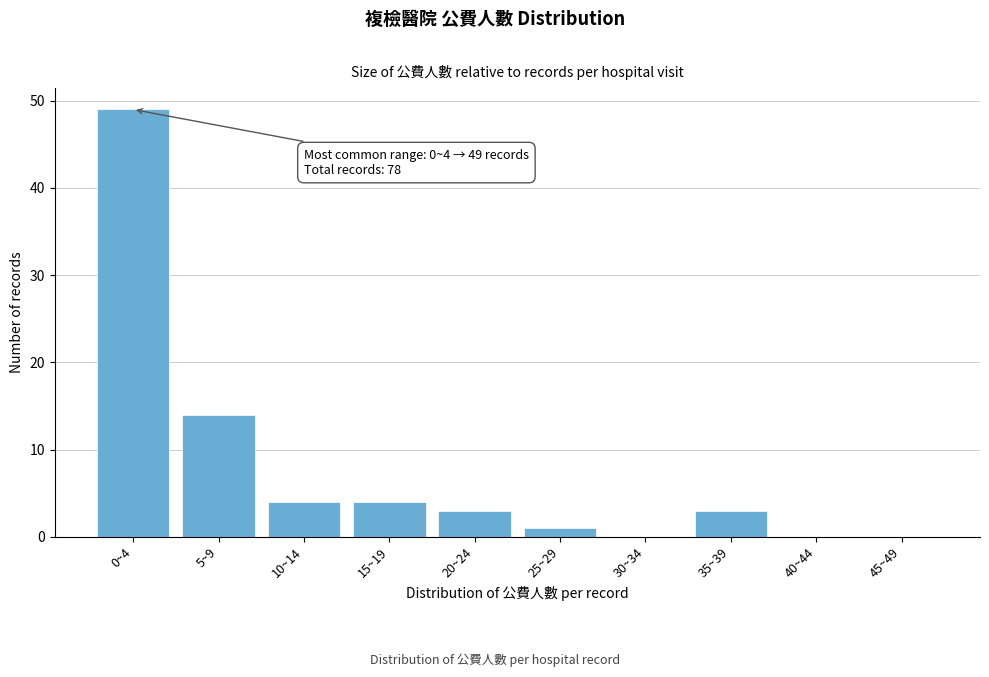

Reading left to right, extract all data points from this chart.

0~4=49	5~9=14	10~14=4	15~19=4	20~24=3	25~29=1	30~34=0	35~39=3	40~44=0	45~49=0